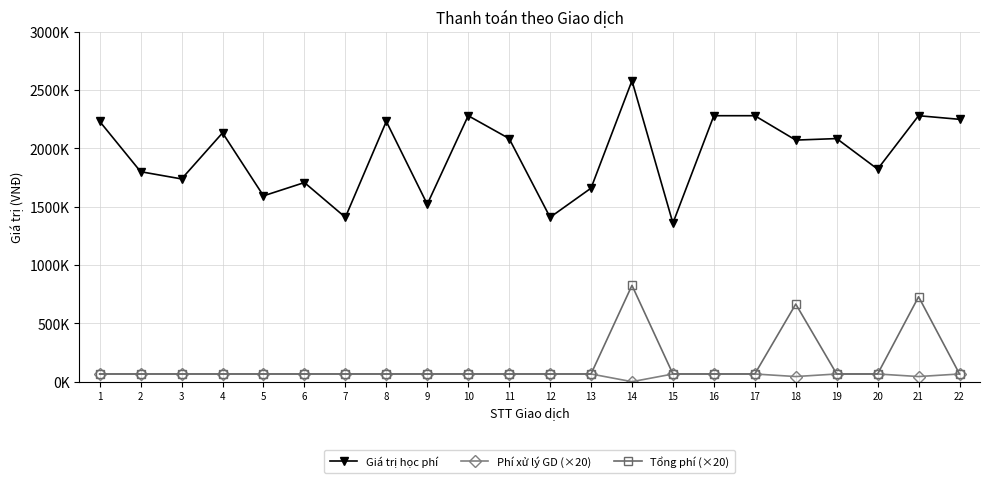

True or false: Giá trị học phí and Tổng phí (×20) cross at least once.

False